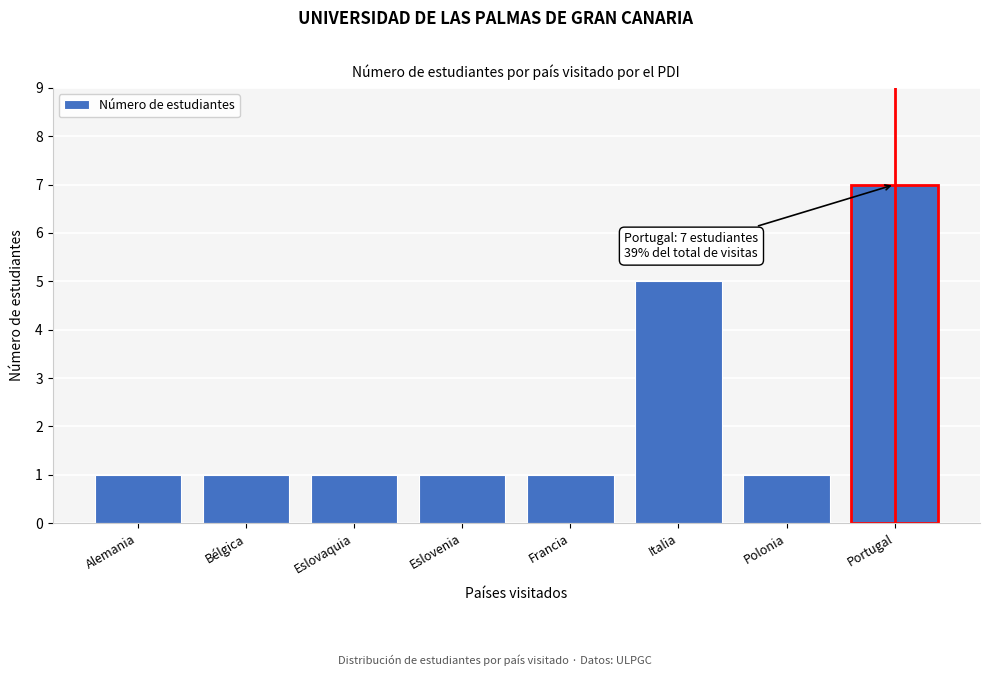

Reading right to left, extract all data points from this chart.

7	1	5	1	1	1	1	1